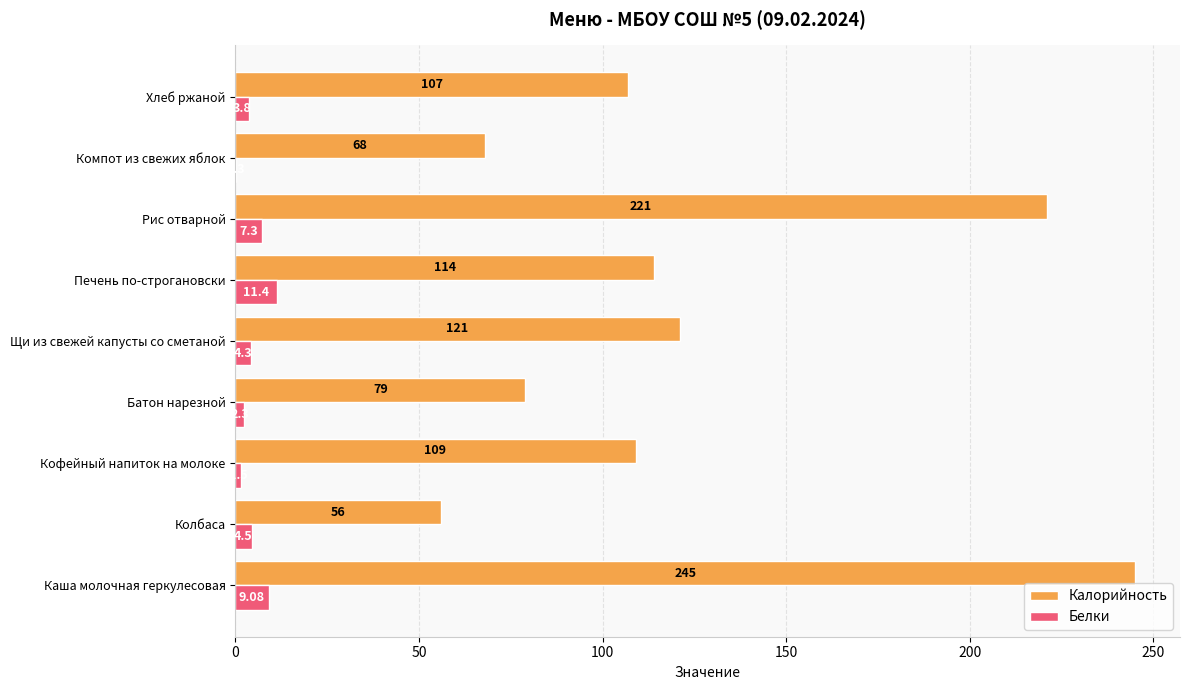

What is the sum of the Калорийность values at Хлеб ржаной and Колбаса?

163.0